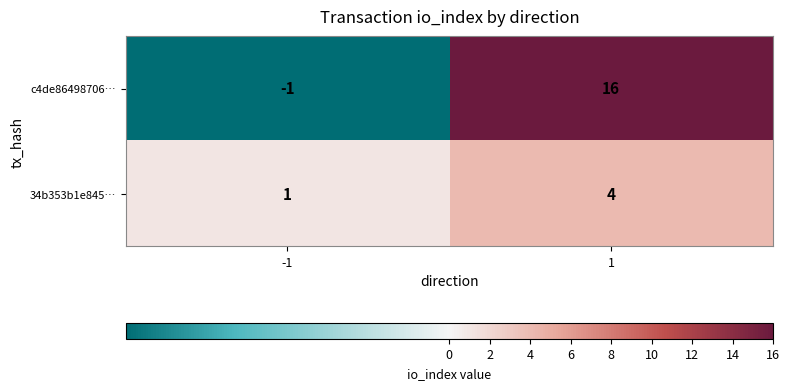

How many categories are shown in the chart?

2